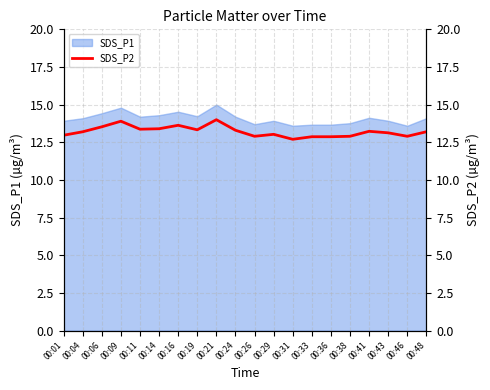

How many interior local valleys (lower than both neighbors) does the data have?

5